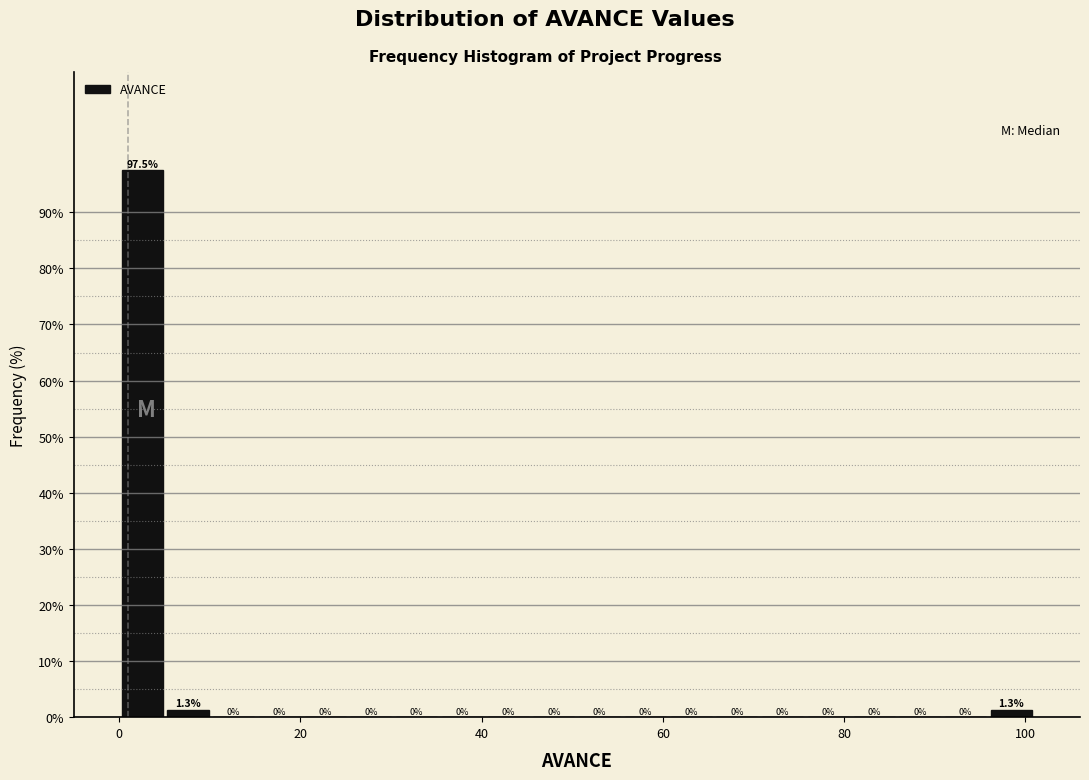

Around what value on the x-axis is the tallest bar? Give the approximate position of its centre, as read against the axis.

2